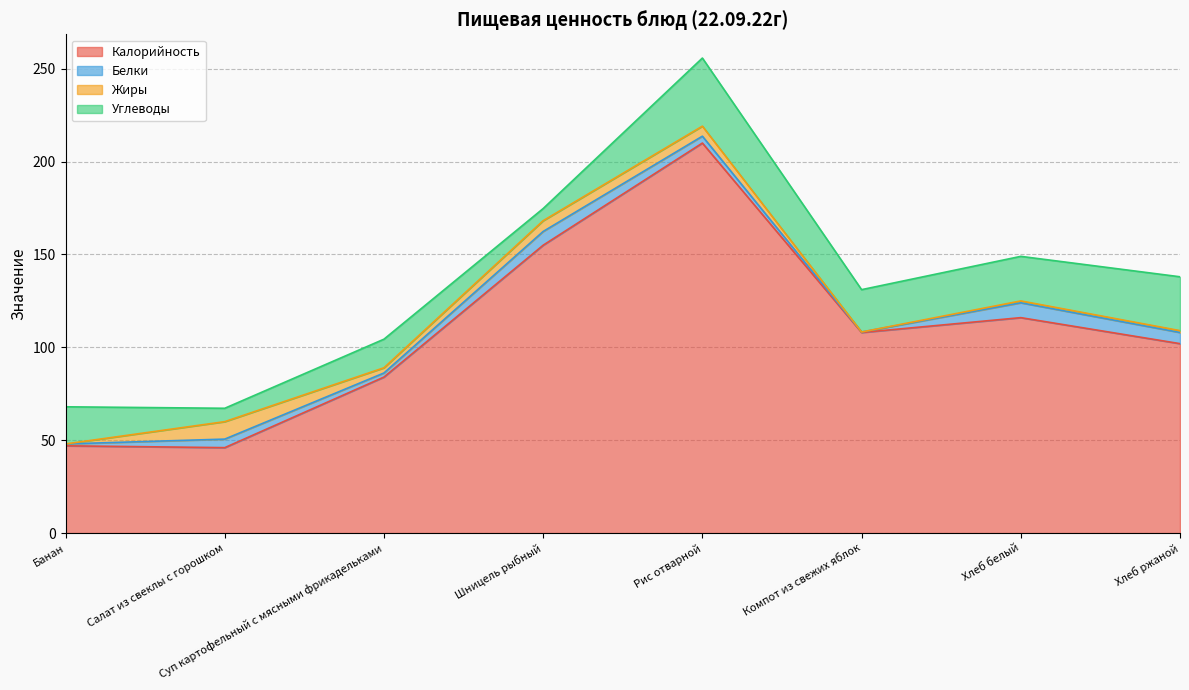

At Банан, list the series in order from largest to smallest.

Калорийность, Углеводы, Белки, Жиры